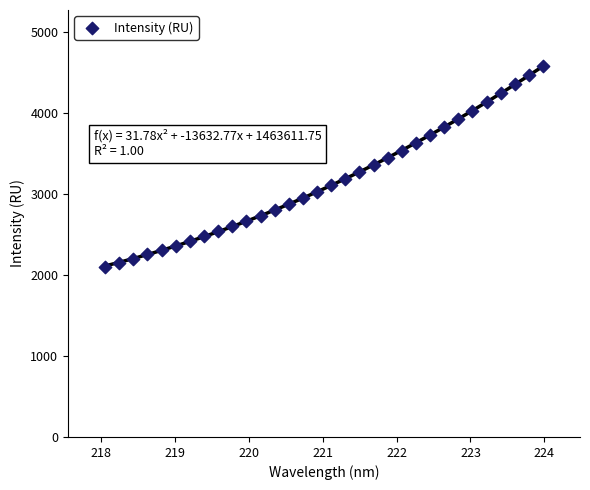

What is the range of Y values (max minus min)?

2479.9